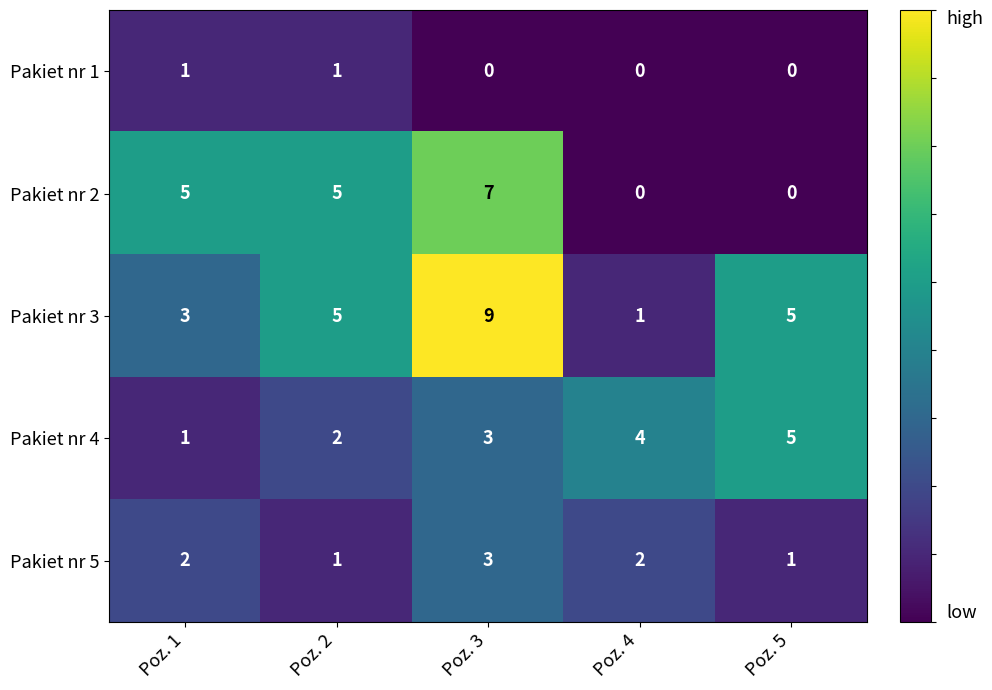

How many values in Pakiet nr 1 are above zero?

2